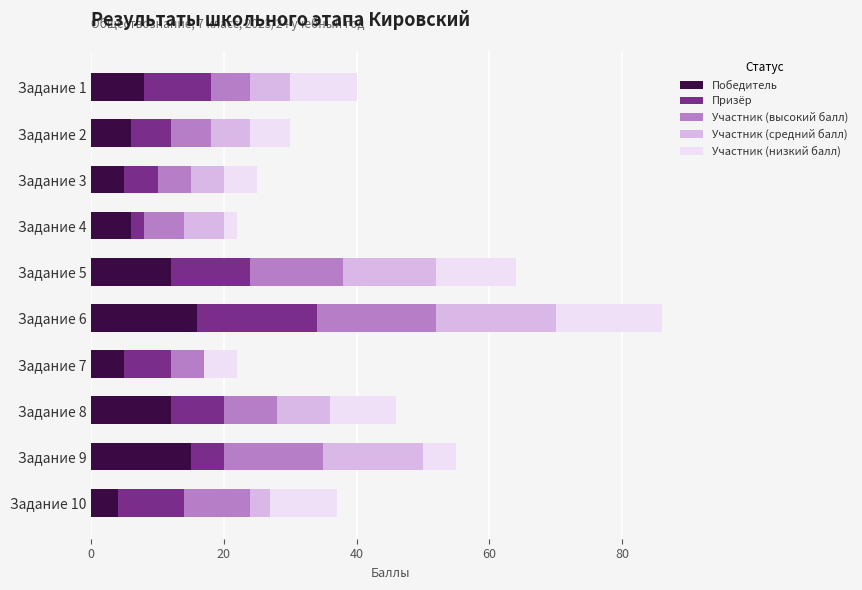

What are all the series names shown in the legend?

Победитель, Призёр, Участник (высокий балл), Участник (средний балл), Участник (низкий балл)